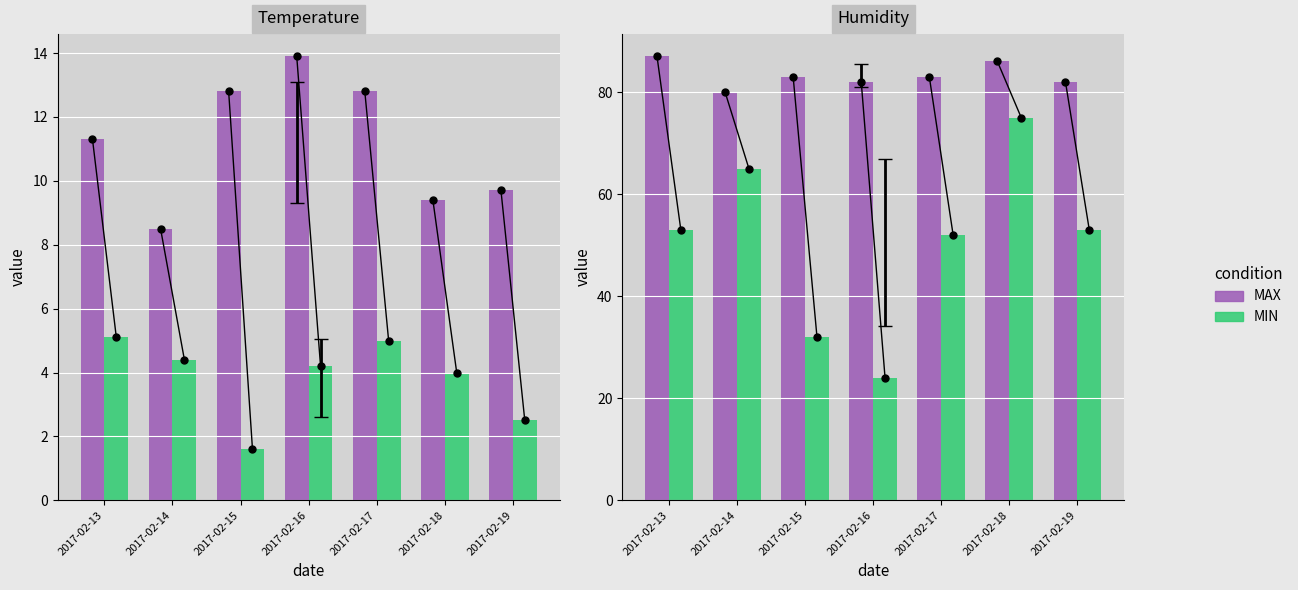

Which series contains the lowest Y value?

Temp MIN